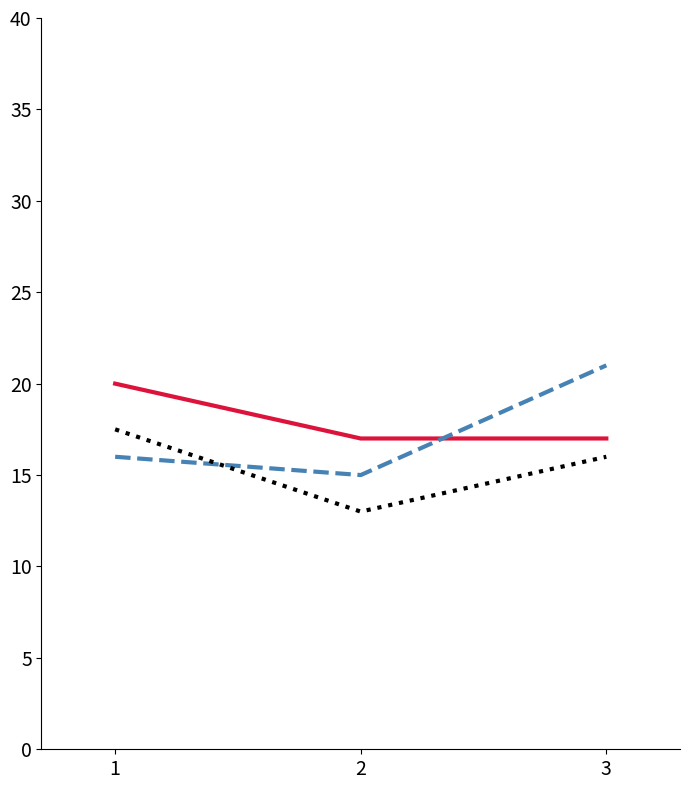

What is the greatest value displayed?

21.0